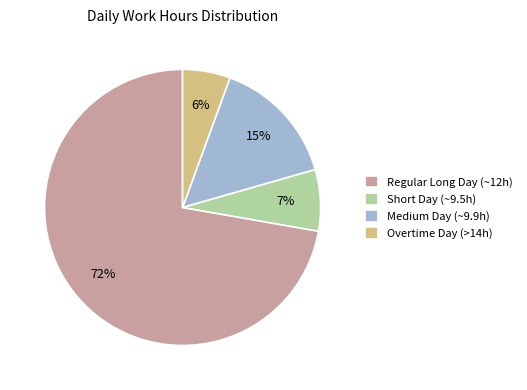

How many slices are in this pie chart?

4